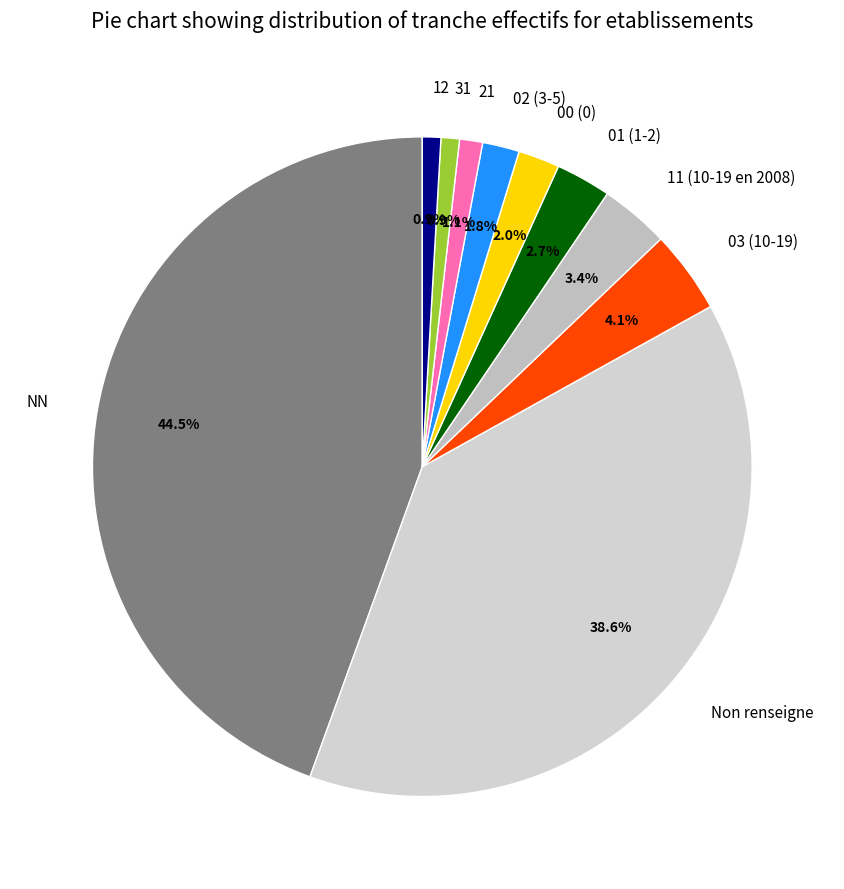

Is 03 (10-19) the majority of the pie?

No